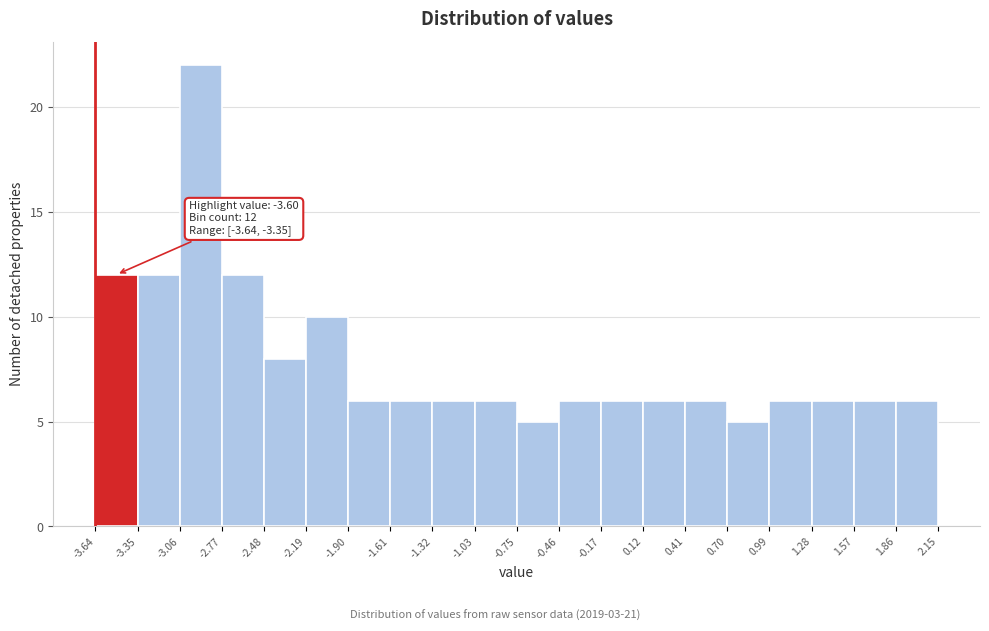

Which range on the x-axis has the tallest bar?

-3.06 to -2.77